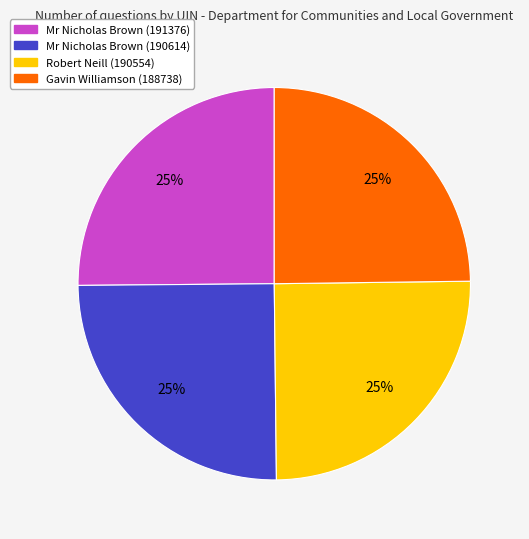

The Mr Nicholas Brown (191376) slice represents 25% of the pie. True or false?

True